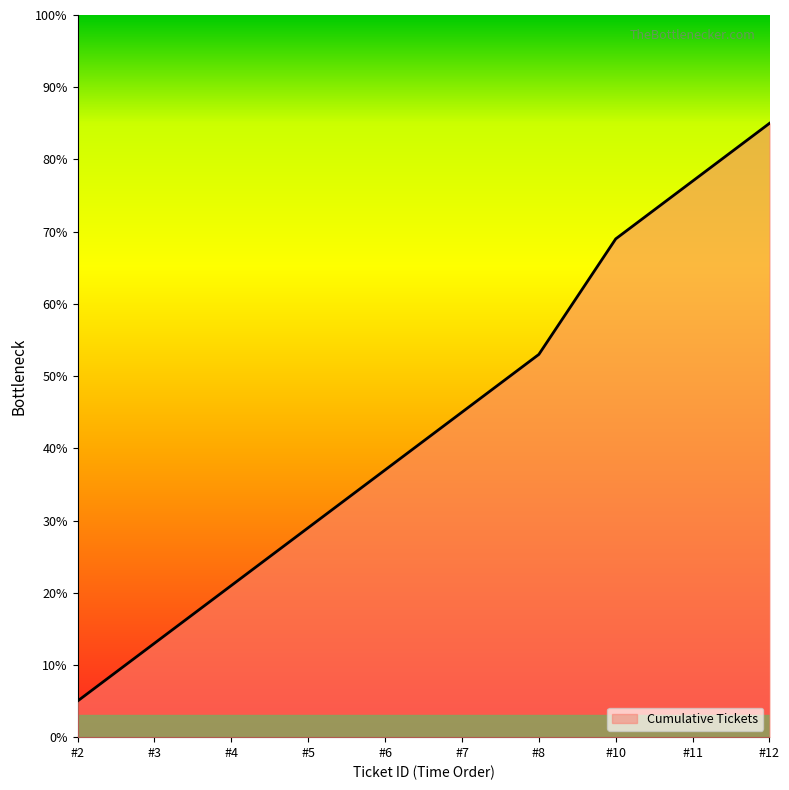

Count the number of data series in this chart.

1